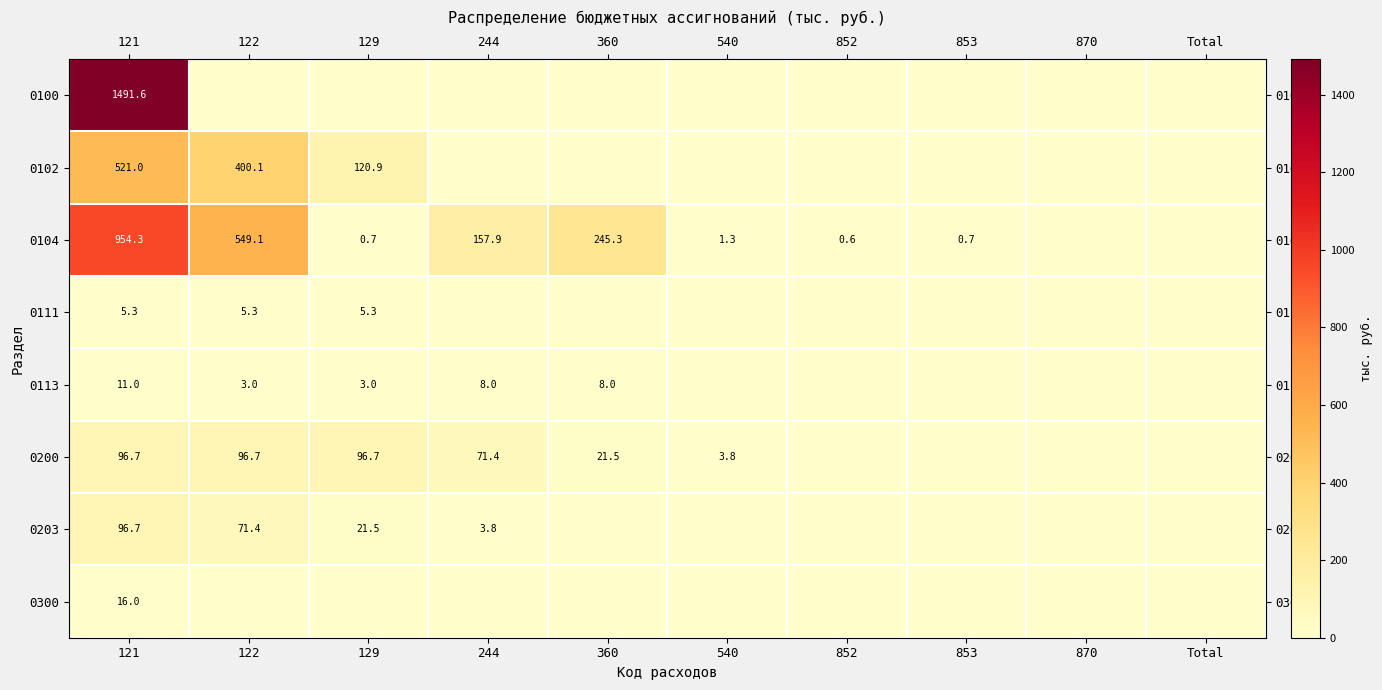

The value of 0104 at 853 is 0.7. True or false?

True